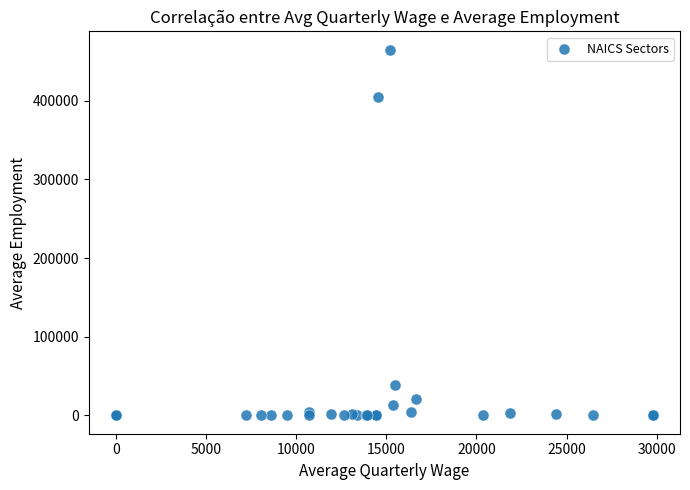

What Y value in the scatter plot is closest to 232403?

404391